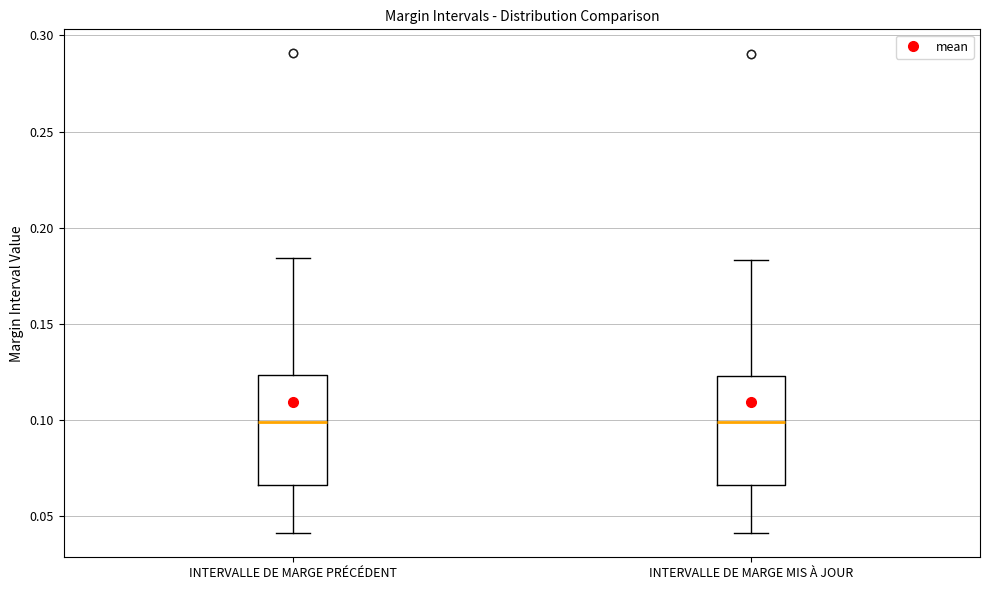

Reading left to right, read every box against the y-axis: the position of its median line, the range the box covers, and the ends of its whiskers. The values are not printed on the chart, so give them approximately, as read against the axis.

INTERVALLE DE MARGE PRÉCÉDENT: median 0.100, box 0.065 to 0.125, whiskers 0.040 to 0.185
INTERVALLE DE MARGE MIS À JOUR: median 0.100, box 0.065 to 0.125, whiskers 0.040 to 0.185